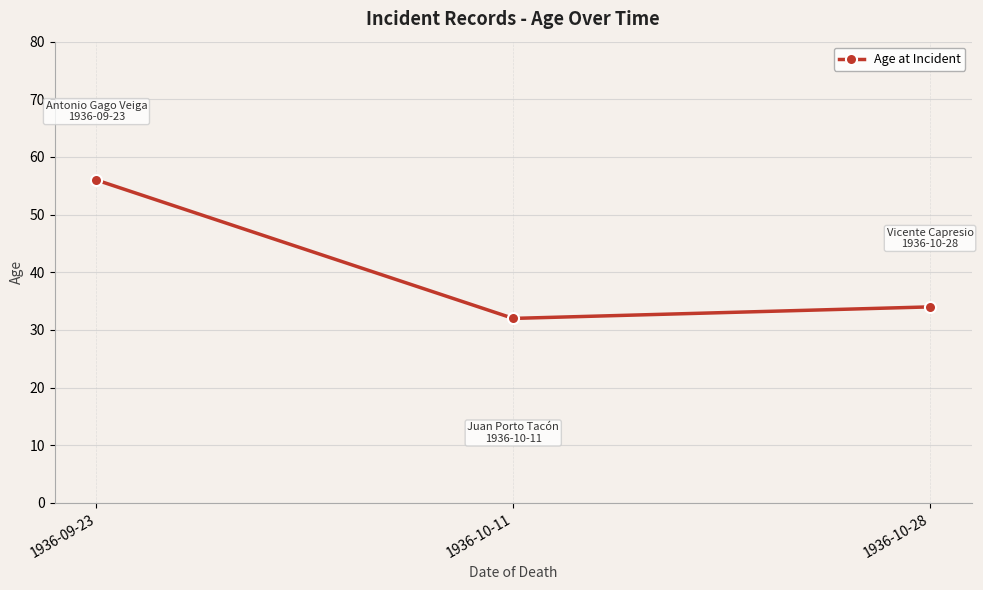

What is the sum of all values?

122